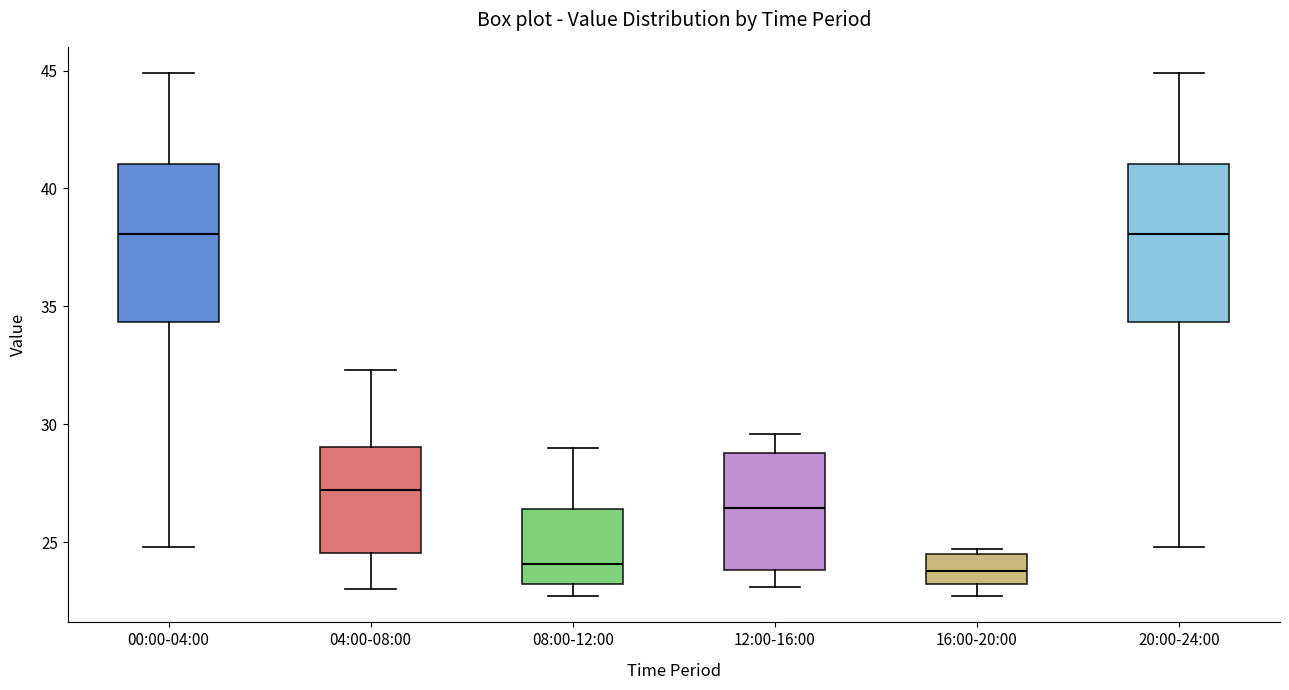

Reading left to right, transcribe this box plot: for each box, give where its median line is, the range the box spans, and where its two whiskers end, as read against the y-axis. The values are not printed on the chart, so give them approximately, as read against the axis.

00:00-04:00: median 38.0, box 34.5 to 41.0, whiskers 25.0 to 45.0
04:00-08:00: median 27.0, box 24.5 to 29.0, whiskers 23.0 to 32.5
08:00-12:00: median 24.0, box 23.0 to 26.5, whiskers 22.5 to 29.0
12:00-16:00: median 26.5, box 24.0 to 29.0, whiskers 23.0 to 29.5
16:00-20:00: median 24.0, box 23.0 to 24.5, whiskers 22.5 to 24.5 (just above the box's upper edge)
20:00-24:00: median 38.0, box 34.5 to 41.0, whiskers 25.0 to 45.0